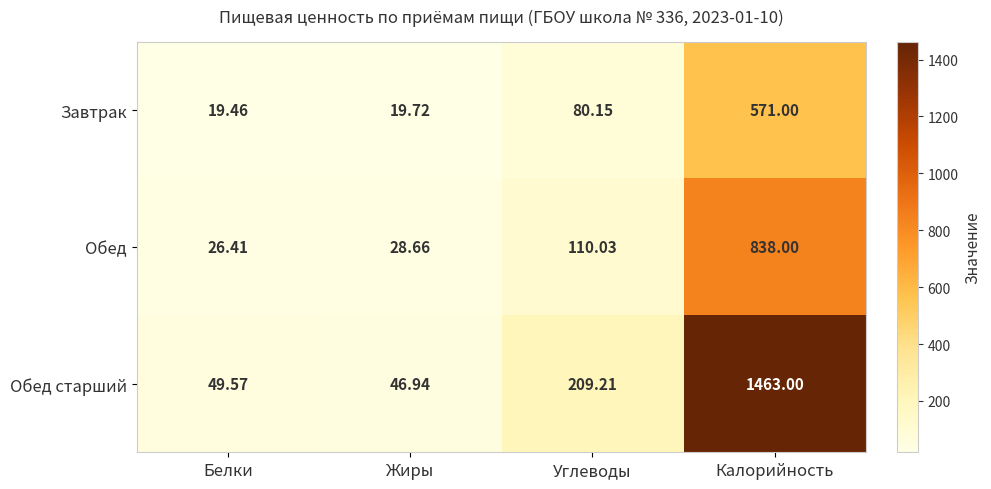

Which series changed the most between Белки and Калорийность?

Обед старший